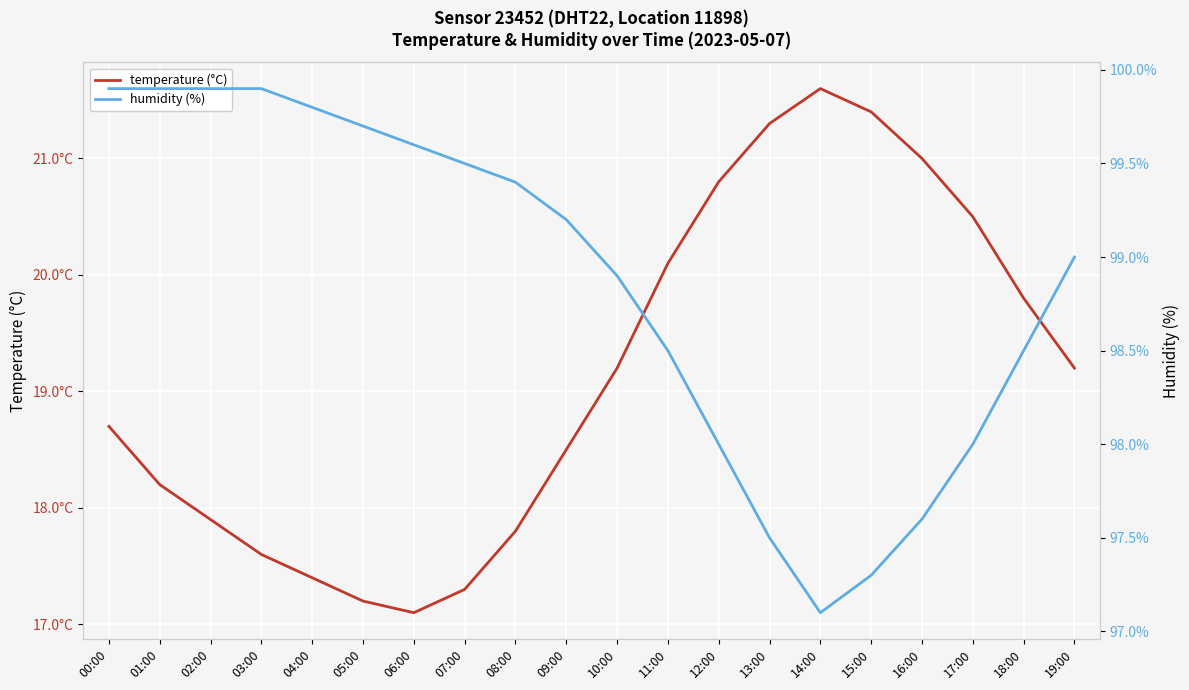

At which label does humidity (%) reach its minimum?

14:00